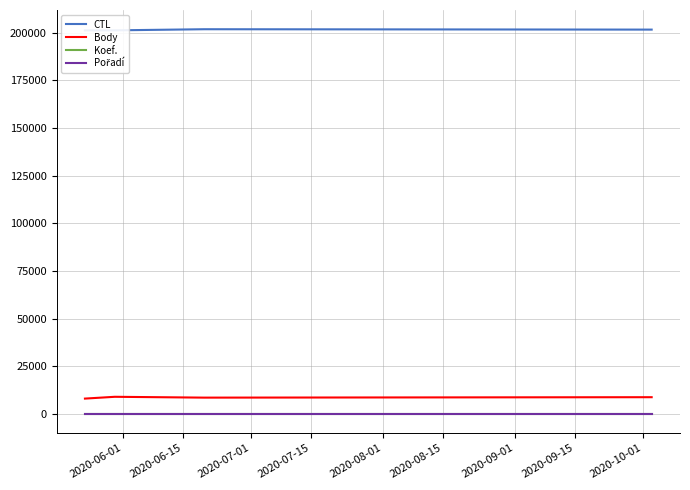

What is the sum of all Koef. values?

28